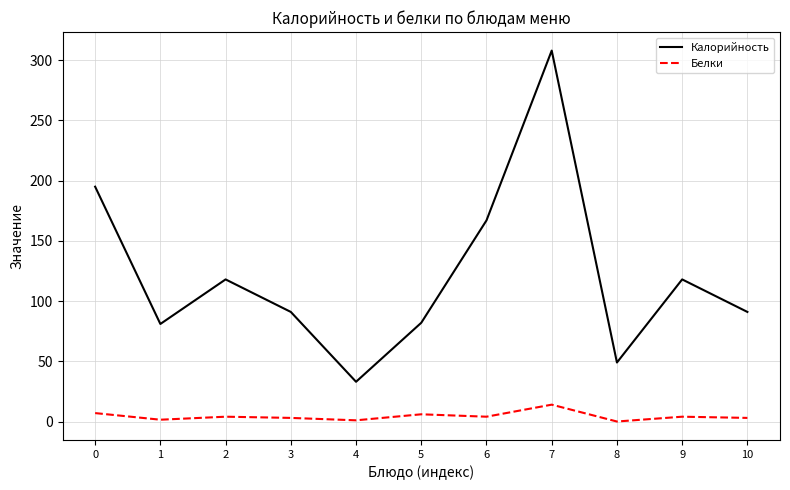

Which series has the largest range (max minus min)?

Калорийность